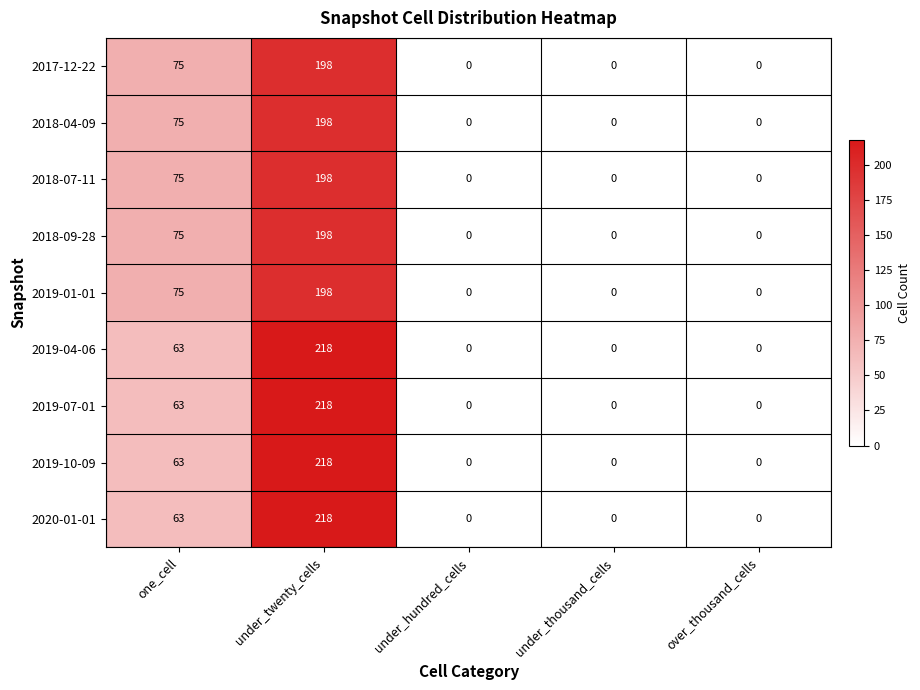

At which category is the sum across all series the highest?

under_twenty_cells